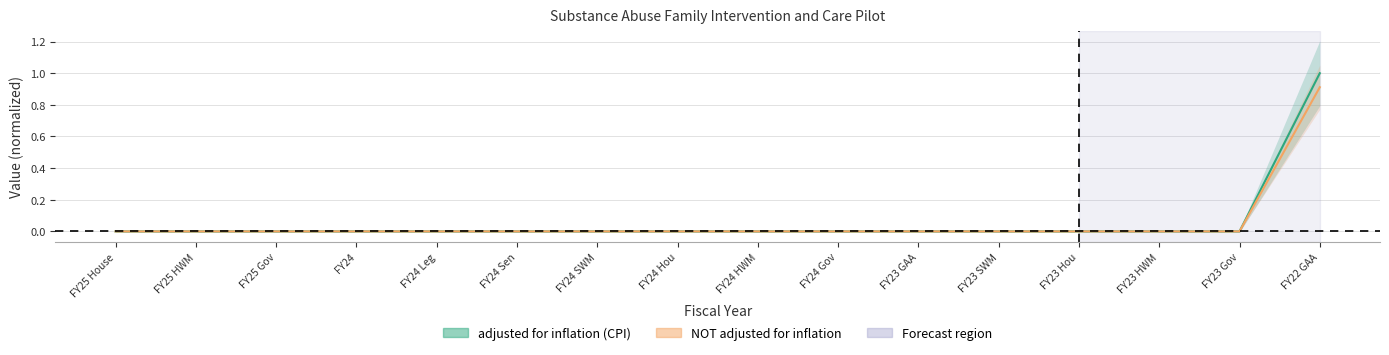

The NOT adjusted for inflation series shows 0.0 at FY24 Gov. True or false?

True